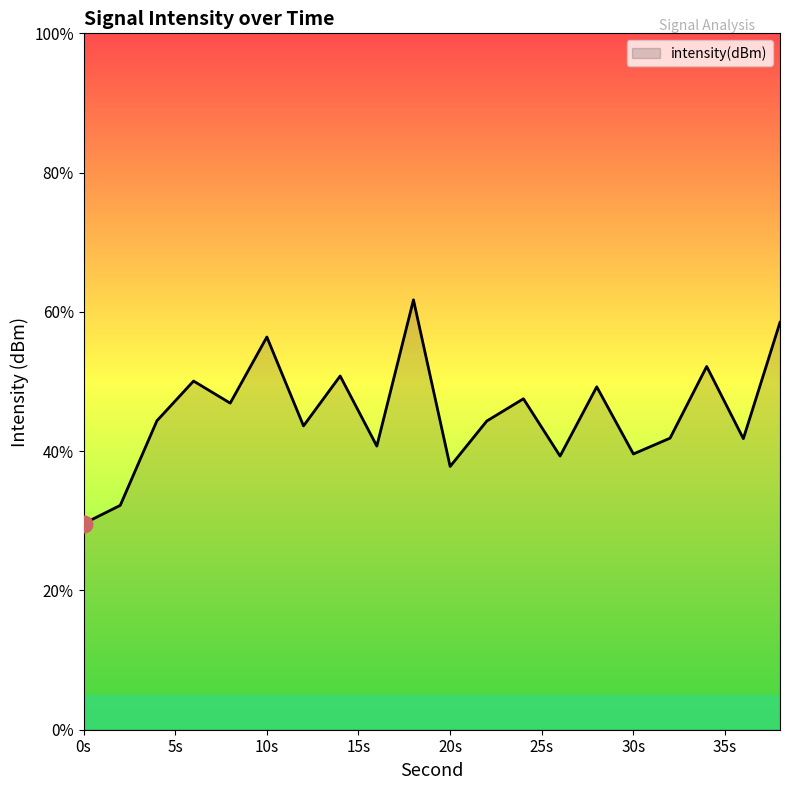

What is the greatest value displayed?

61.7